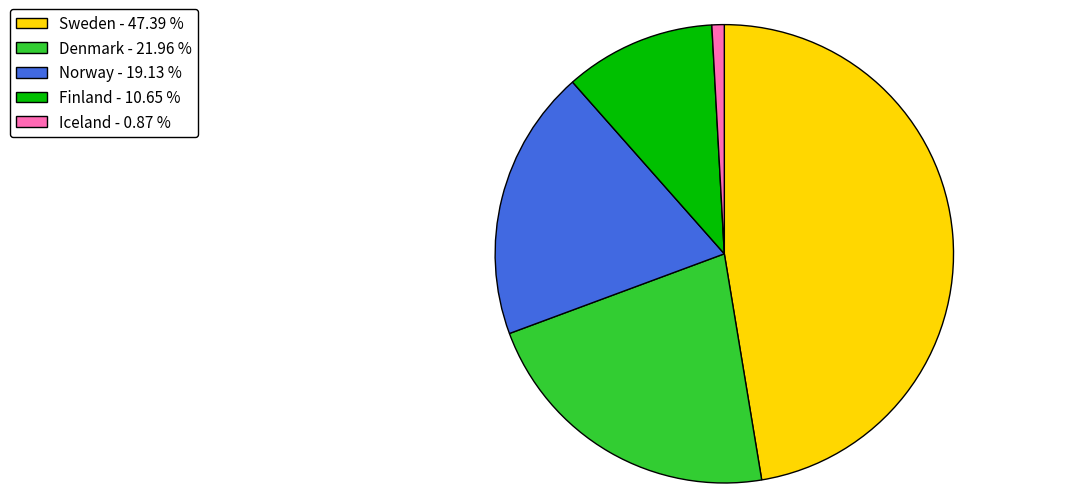

Which slice is the smallest?

Iceland